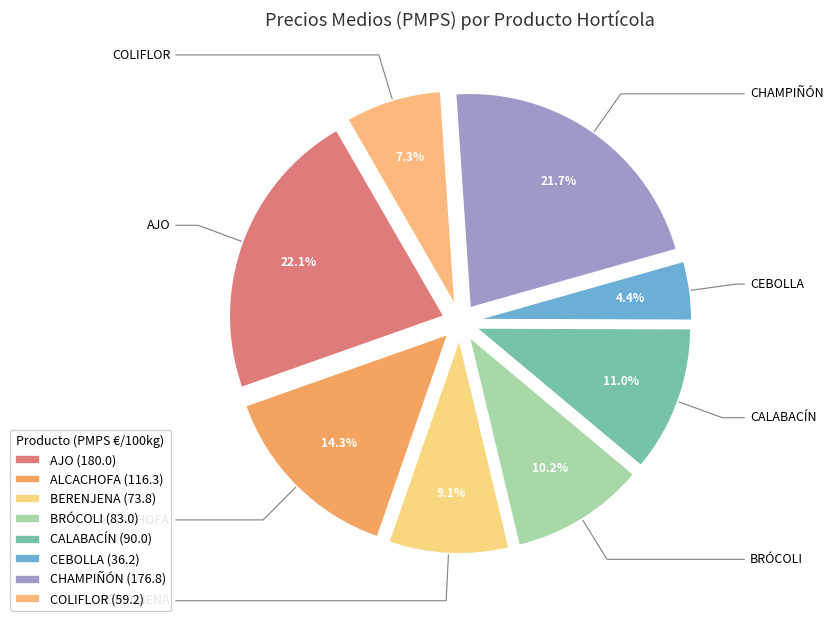

Does any single category account for the majority?

No